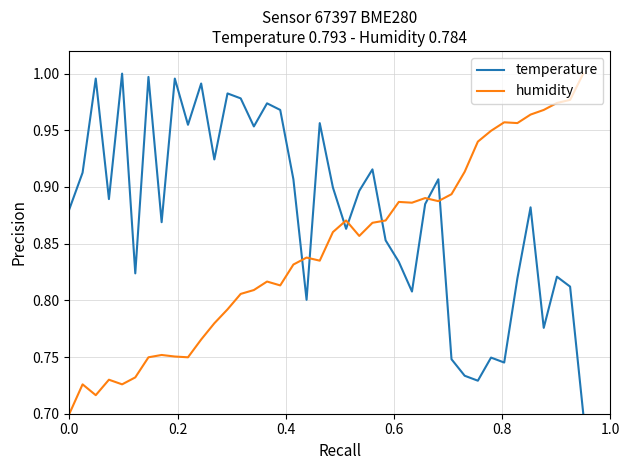

List the series in order of their overall mean, highest first.

temperature, humidity